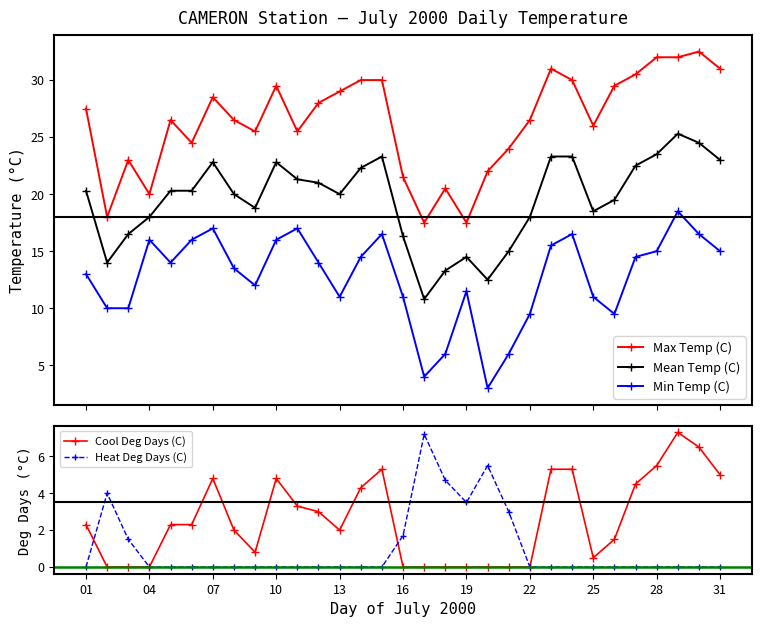

What is the maximum value for Heat Deg Days (C)?

7.2